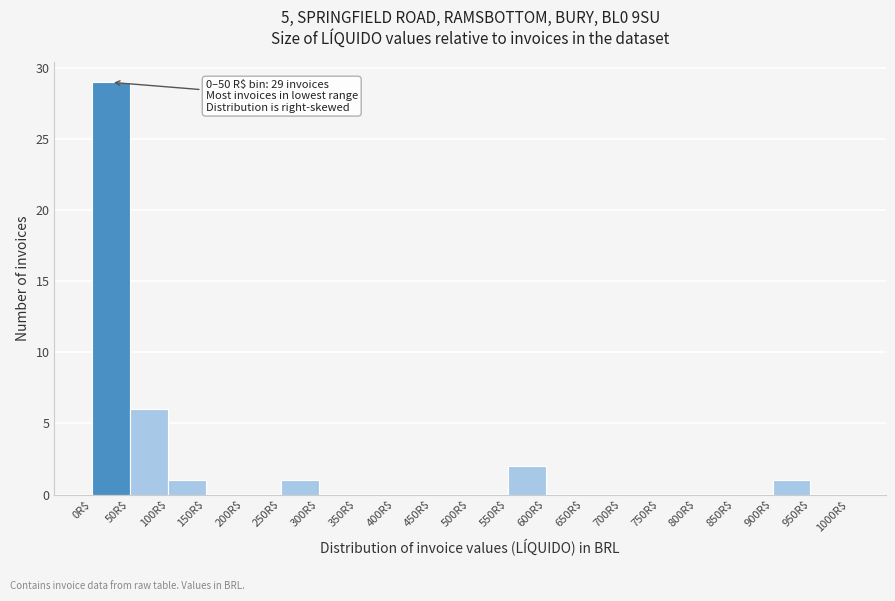

Which range on the x-axis has the tallest bar?

0 to 50